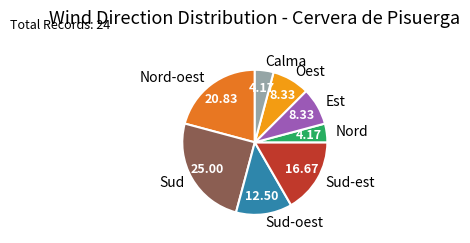

Does Sud-oest account for over 50% of the chart?

No